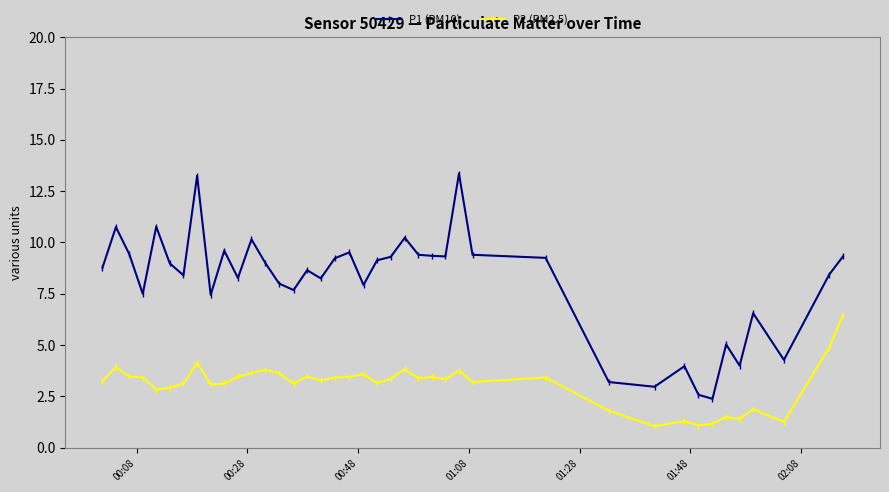

True or false: P2 (PM2.5) has more than 1 interior local peaks.

True